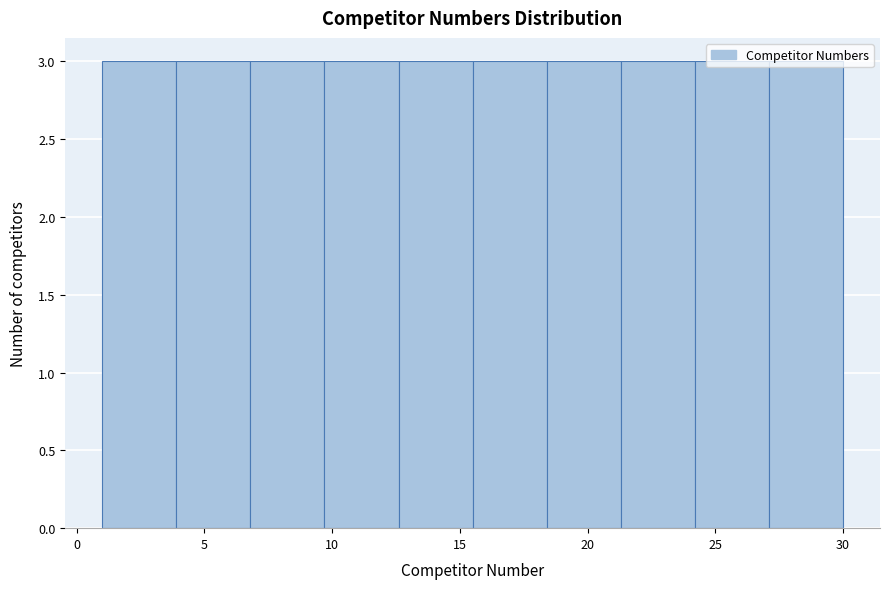

Reading left to right, transcribe this chart: for each bar, give the range it covers on the x-axis and its height. Neither the bar edges nor the heights are printed on the chart, so give them approximately, as read against the axes.

1.0 to 3.9: 3
3.9 to 6.8: 3
6.8 to 9.7: 3
9.7 to 12.6: 3
12.6 to 15.5: 3
15.5 to 18.4: 3
18.4 to 21.3: 3
21.3 to 24.2: 3
24.2 to 27.1: 3
27.1 to 30.0: 3